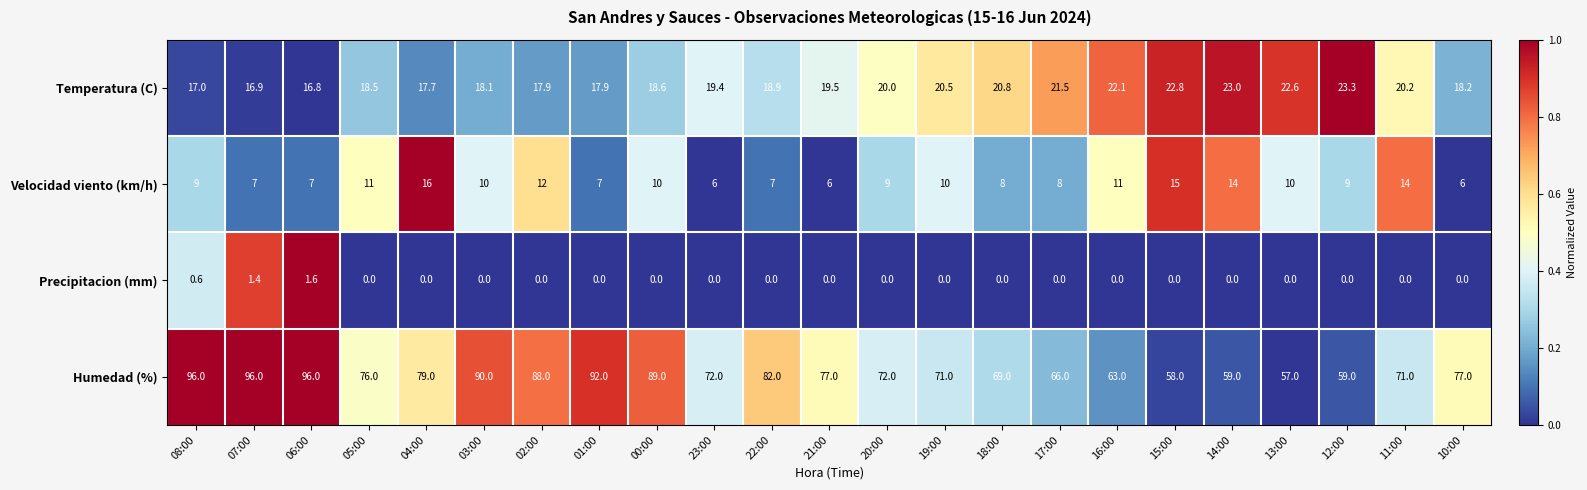

List the series in order of their peak value, lowest first.

Precipitacion (mm), Velocidad viento (km/h), Temperatura (C), Humedad (%)